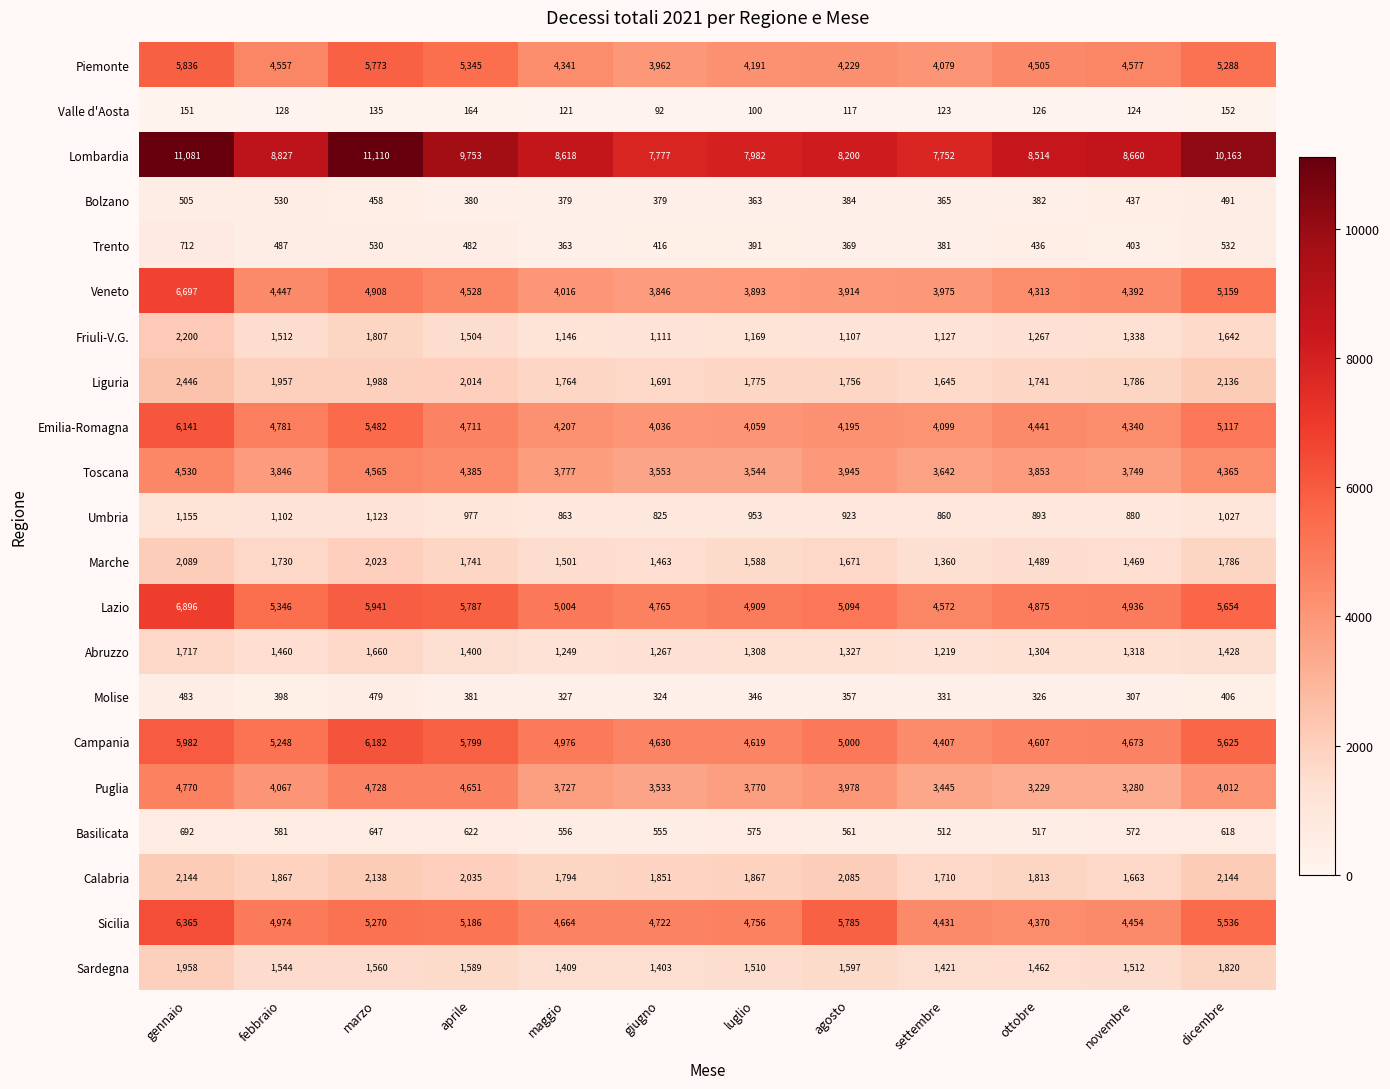

What is the difference between the maximum and minimum values in the Marche series?

729